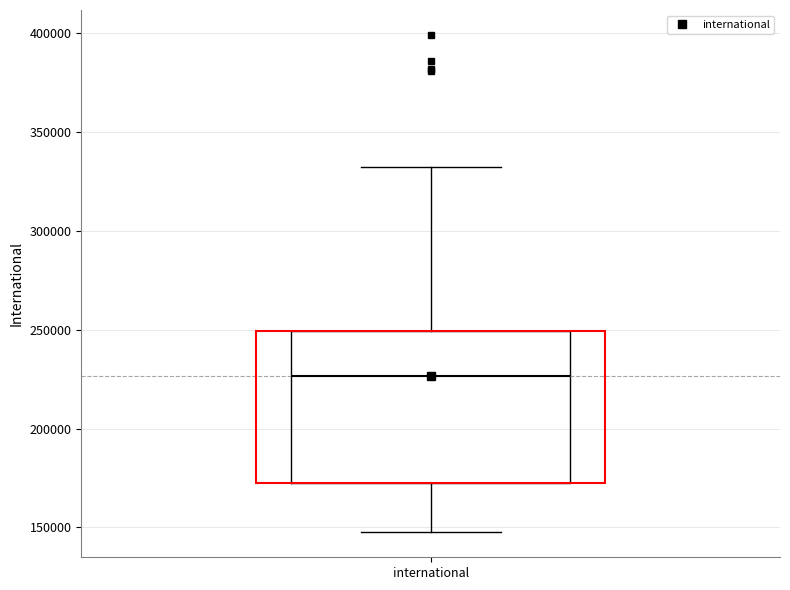

Transcribe this box plot: give where the median line is, the range the box spans, and where the two whiskers end, as read against the y-axis. The values are not printed on the chart, so give them approximately, as read against the axis.

median 225000, box 170000 to 250000, whiskers 145000 to 330000